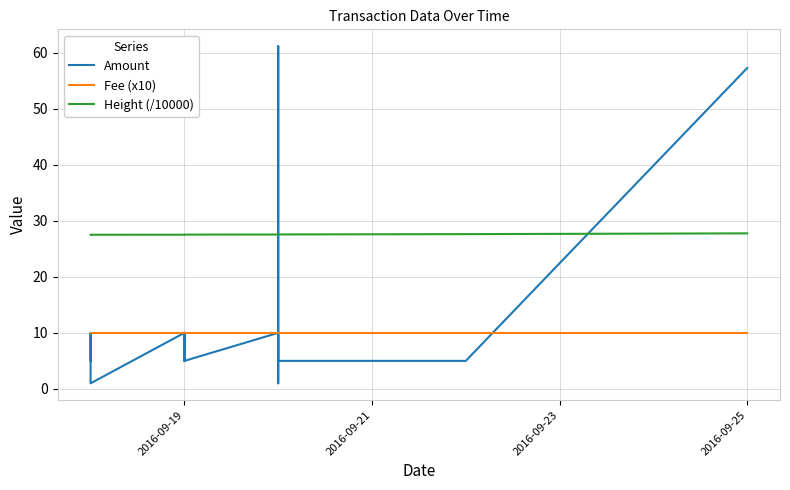

The Fee (x10) series shows 4.9 at 7. True or false?

False